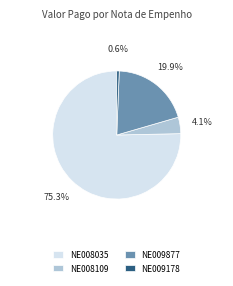

Which has a higher value, NE008109 or NE009178?

NE008109